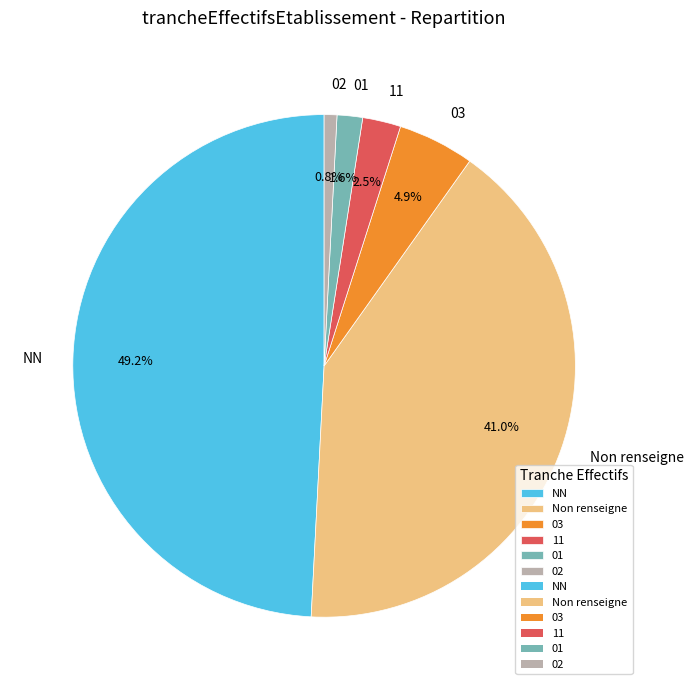

What percentage do NN and 03 together represent?

54.1%